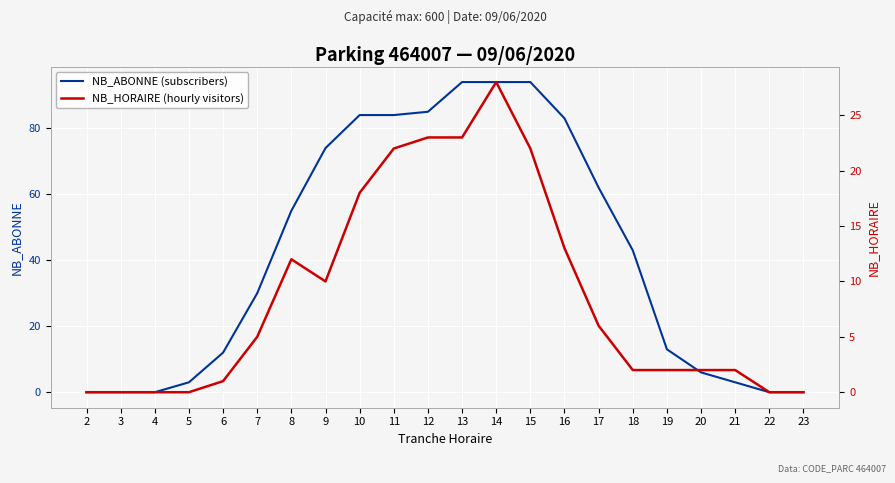

In NB_HORAIRE (hourly visitors), how many points are higher than both neighbors (excluding endpoints)?

2